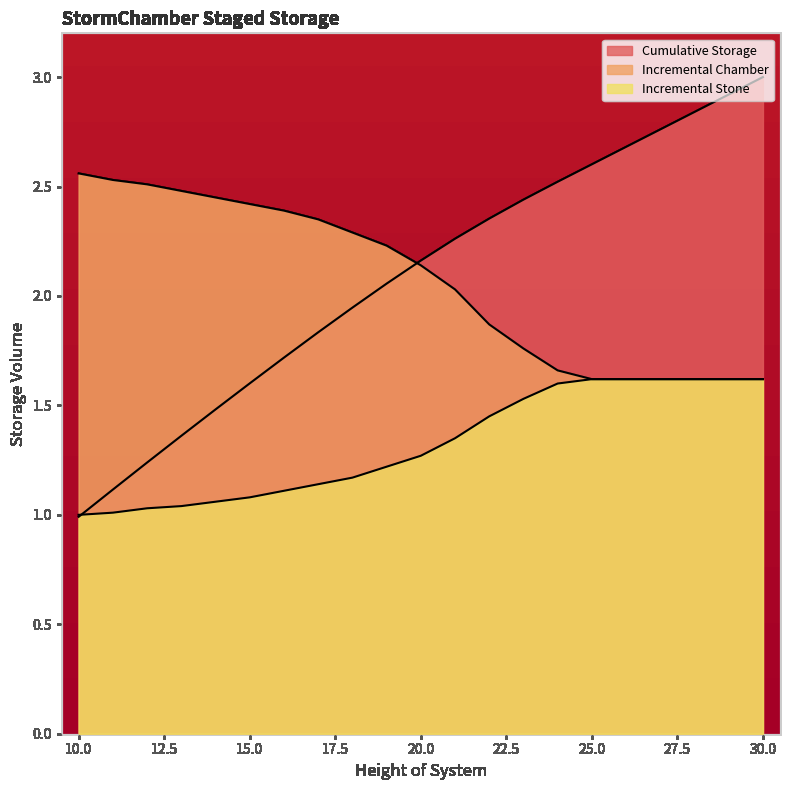

What is the total value across all series at 28?

6.1